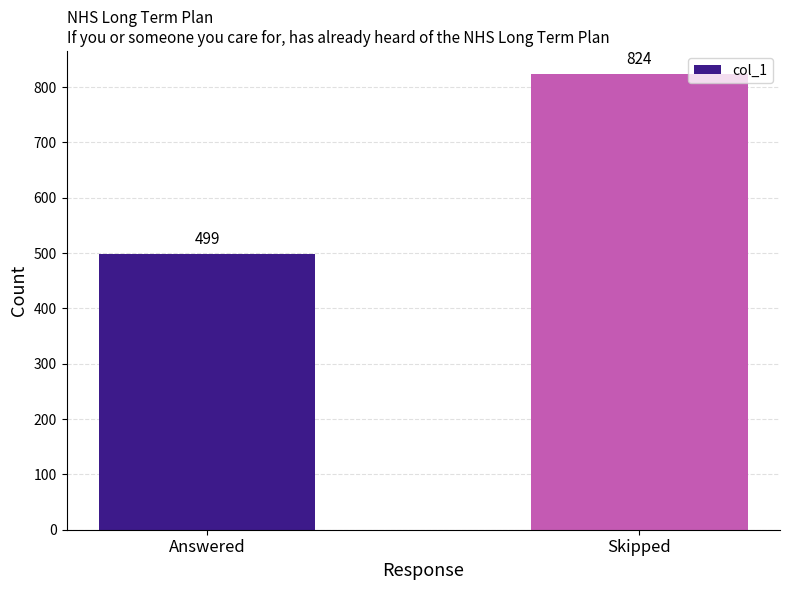

What is the greatest value displayed?

824